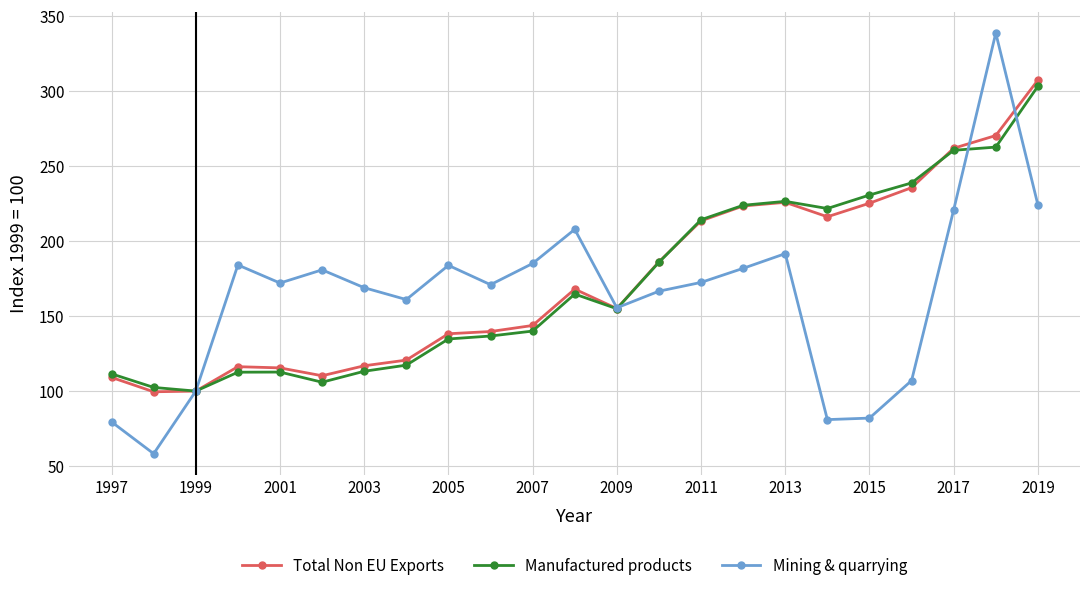

What is the highest value of the Mining & quarrying series?

338.8